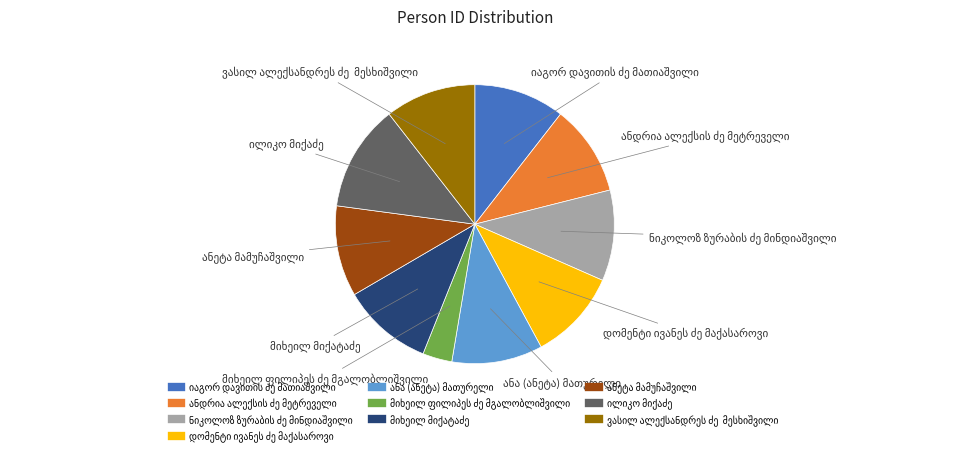

Is there a majority slice in this chart?

No